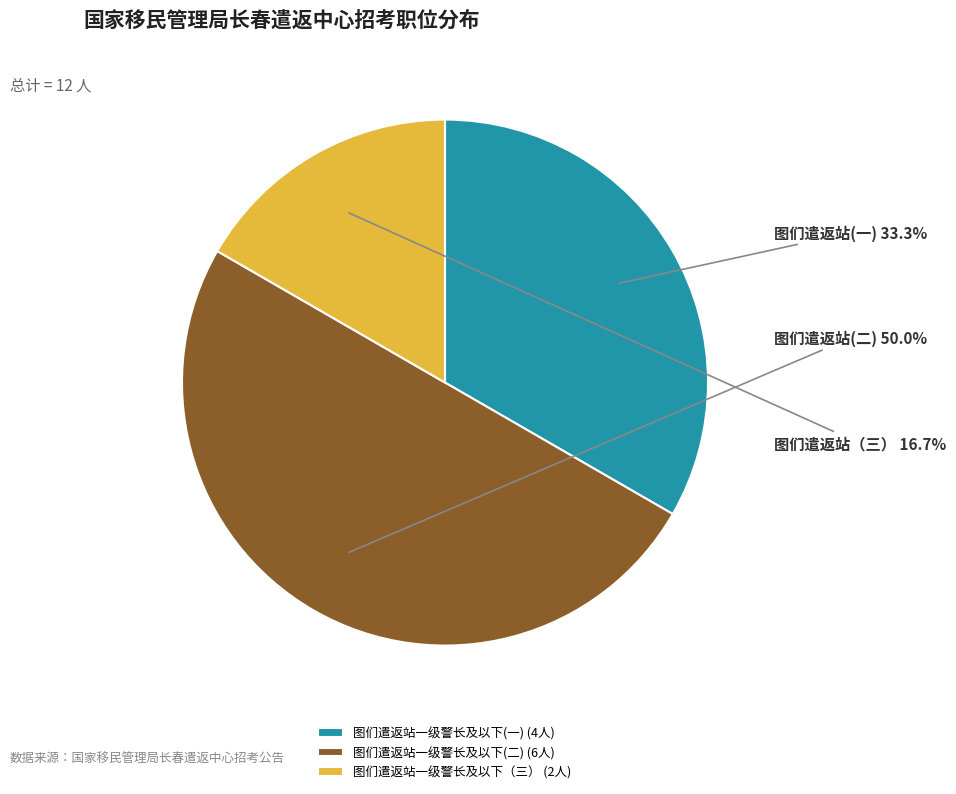

Is 图们遣返站一级警长及以下(一) the majority of the pie?

No